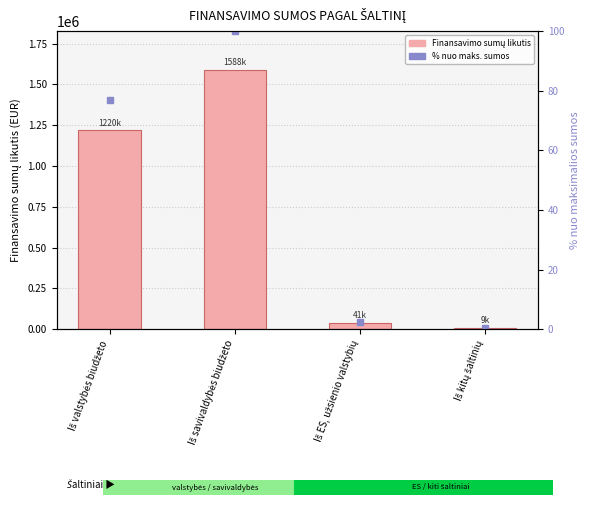

Between Iš savivaldybės biudžeto and Iš kitų šaltinių, which series saw the biggest shift?

Finansavimo sumų likutis (pabaiga)